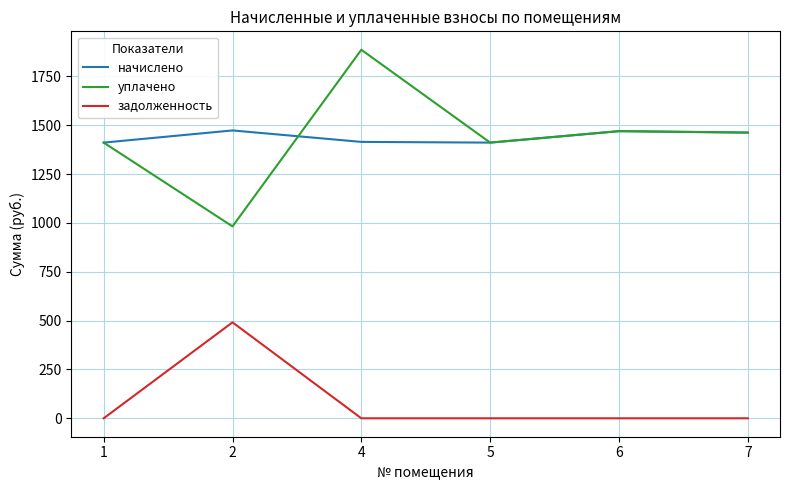

The value of задолженность at 6 is -325.0. True or false?

False